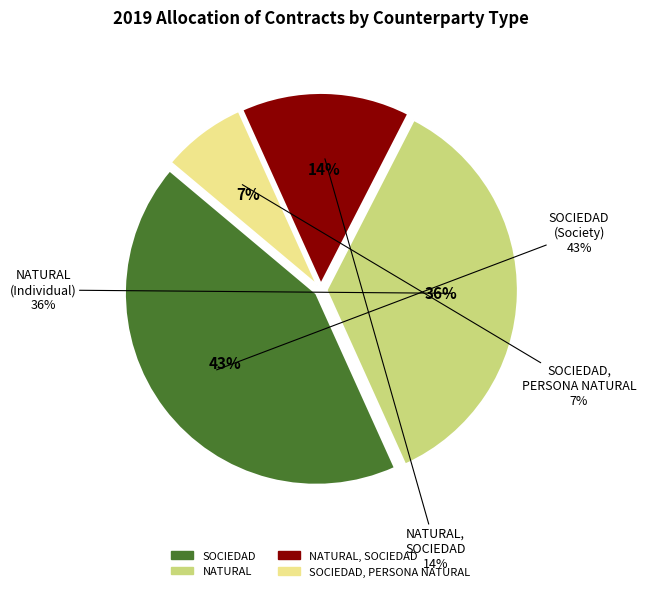

Which category has the smallest portion of the pie?

SOCIEDAD, PERSONA NATURAL